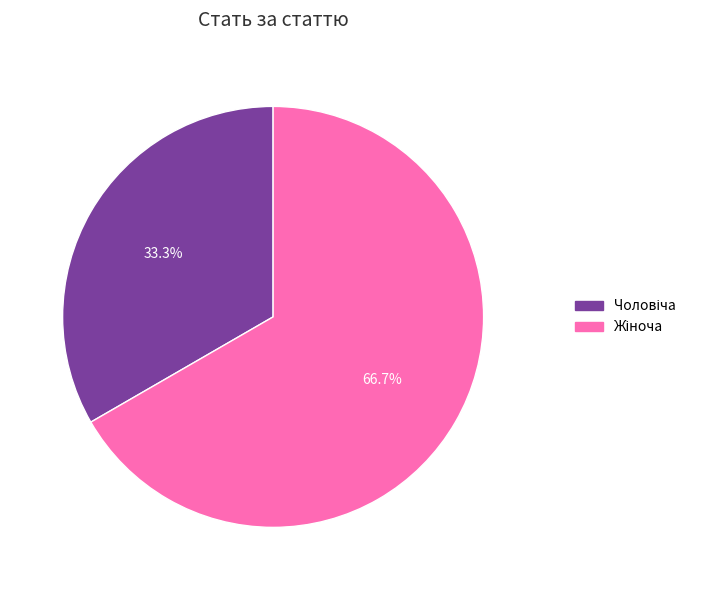

Does any single category account for the majority?

Yes